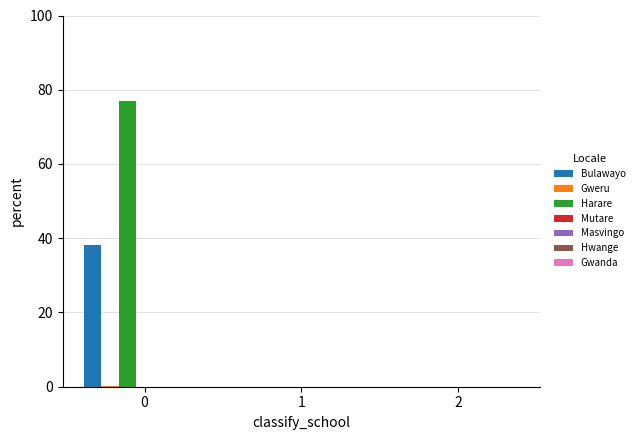

True or false: Bulawayo has a value of 24.7 at 2.

False